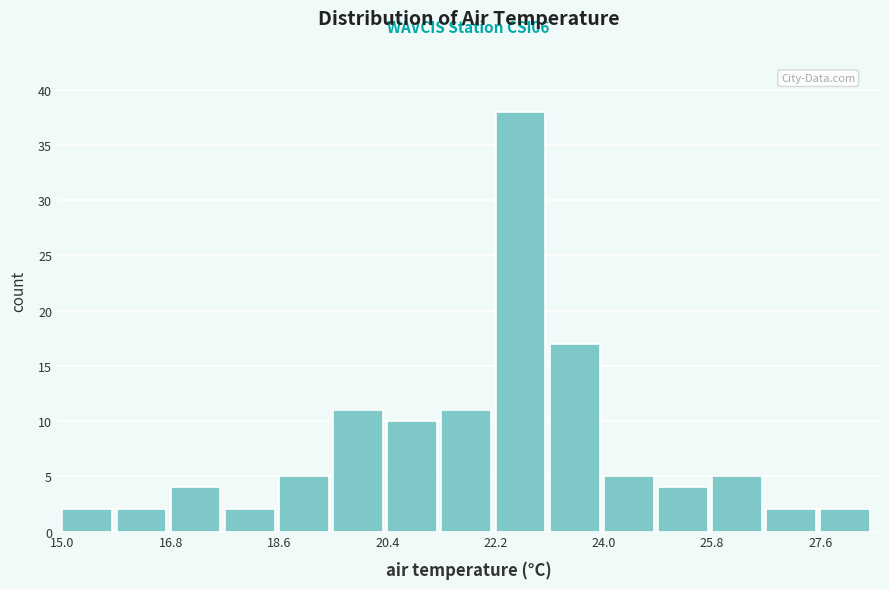

Over which range of the x-axis is the bar tallest?

22.2 to 23.1